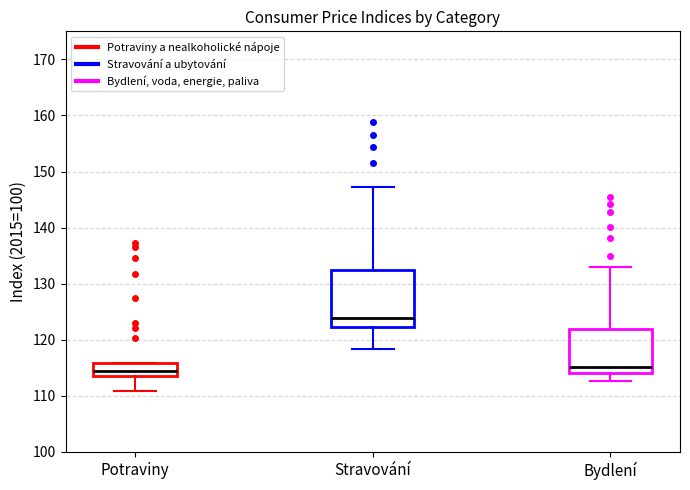

Which box has the highest median line?

Stravování